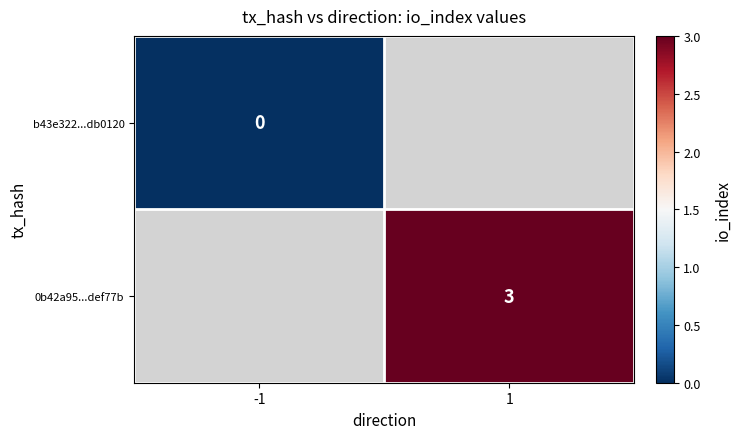

The 0b42a95...def77b series shows 2 at 1. True or false?

False